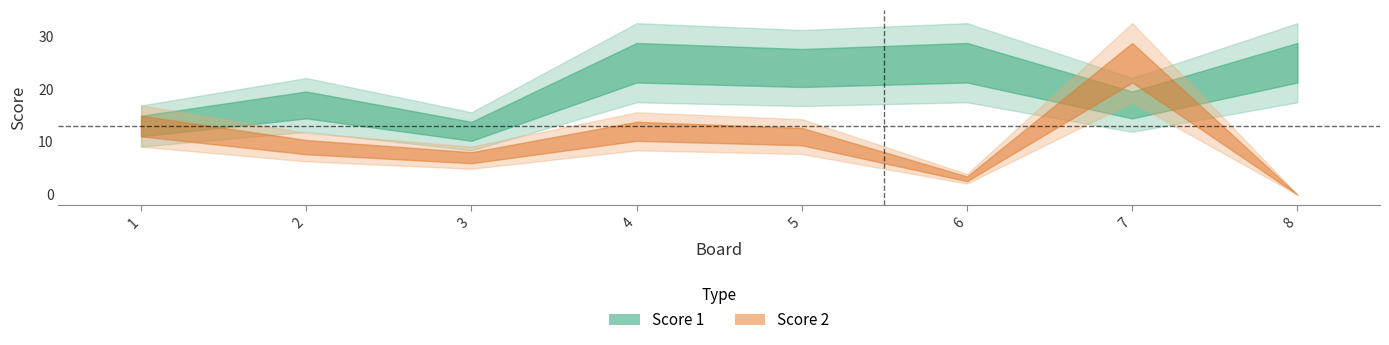

What is the total value across all series at 8?

25